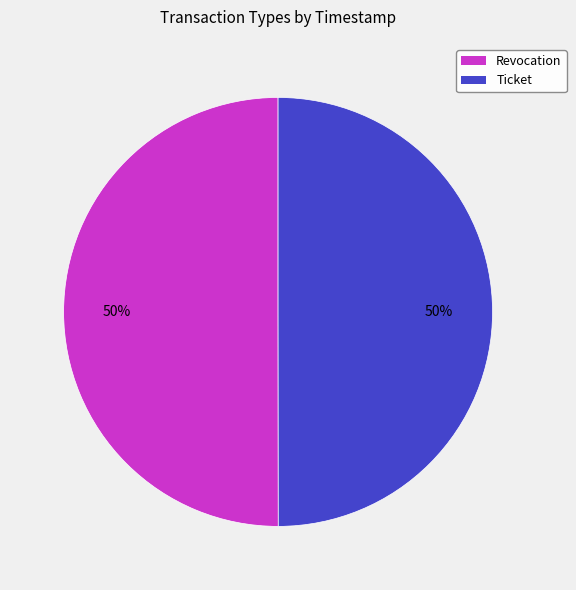

What is the ratio of the value at Revocation to the value at Ticket?

1.0